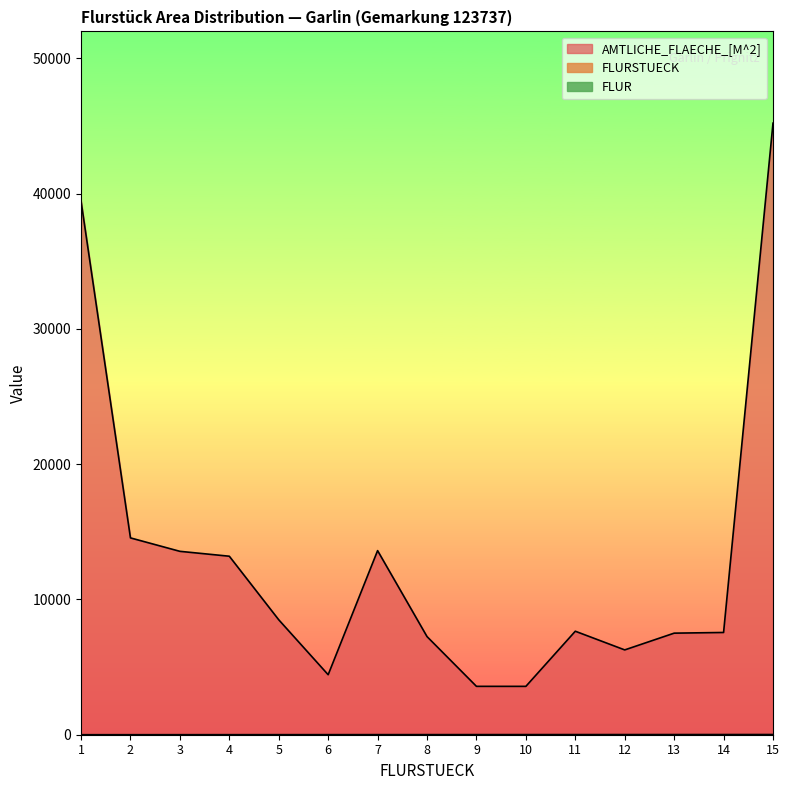

True or false: AMTLICHE_FLAECHE_[M^2] and FLURSTUECK intersect in this chart.

False